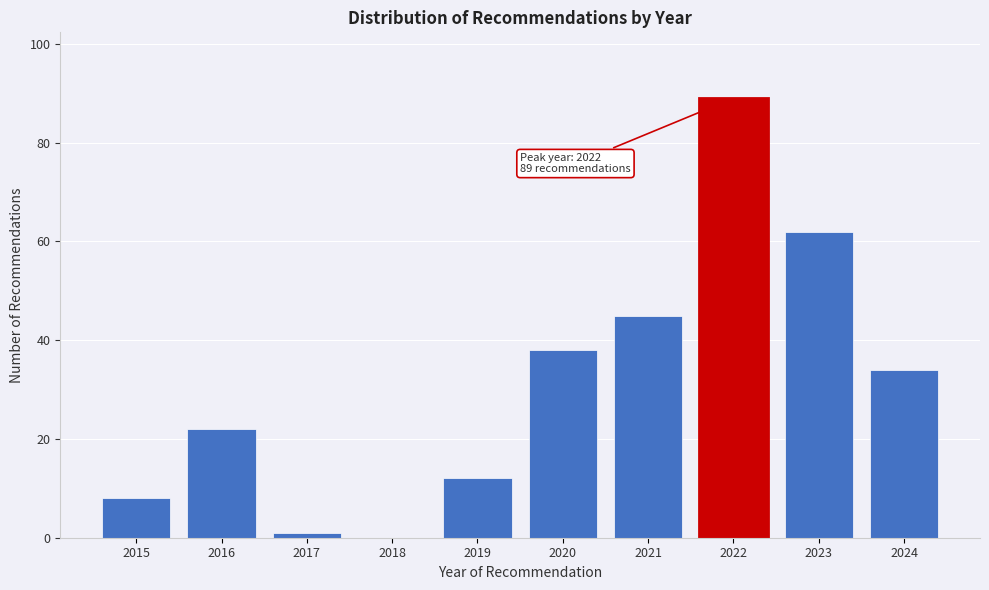

Reading left to right, extract all data points from this chart.

2015=8	2016=22	2017=1	2018=0	2019=12	2020=38	2021=45	2022=89	2023=62	2024=34